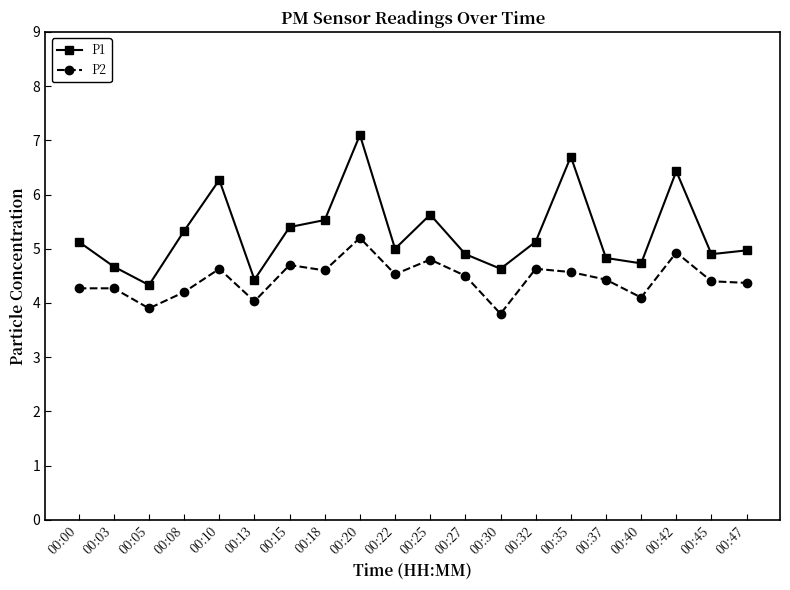

What is the value of the P2 point at the 10th from the left?

4.5